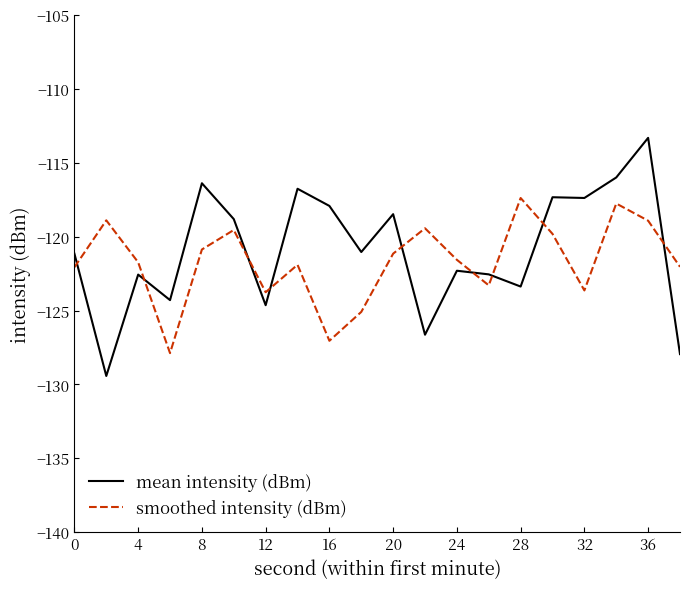

Rank the series by their maximum value, from lowest to highest.

smoothed intensity (dBm), mean intensity (dBm)